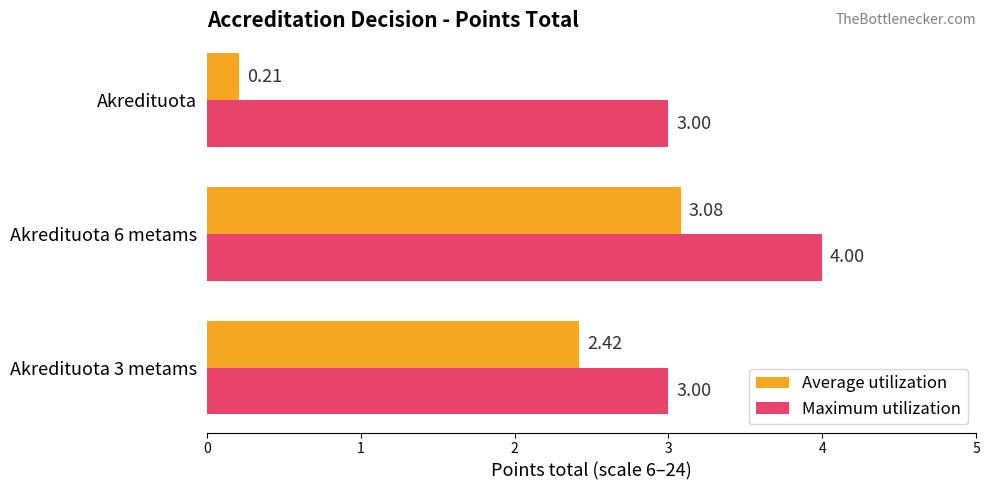

At which category is the sum across all series the highest?

Akredituota 6 metams